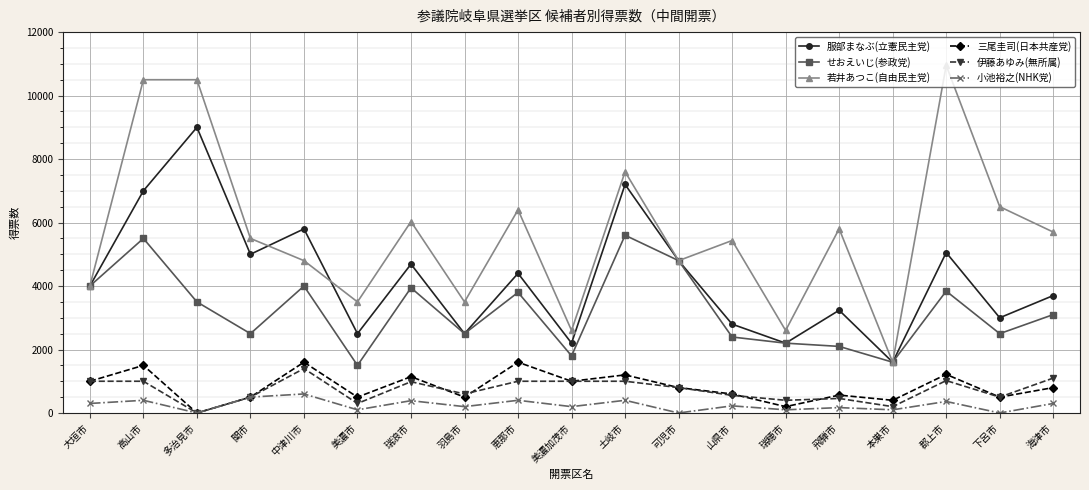

Is it true that 伊藤あゆみ(無所属) equals 556 at 山県市?

True